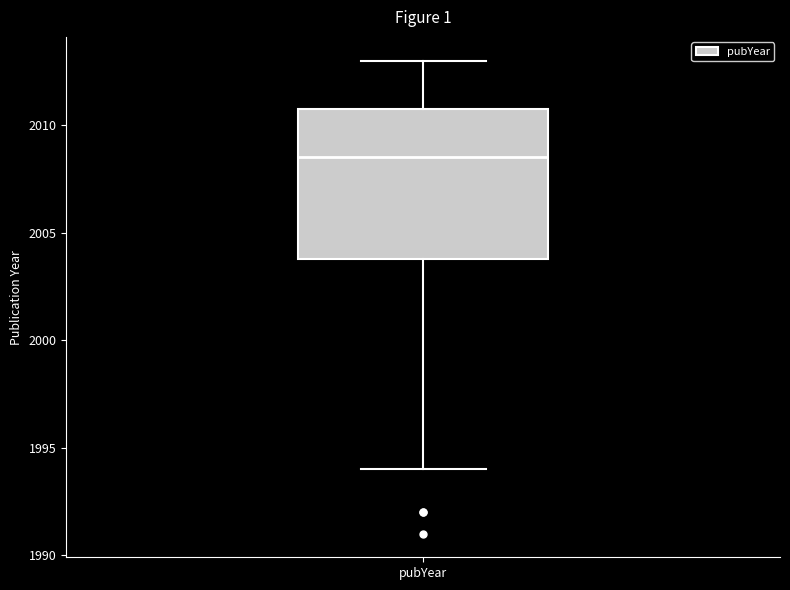

Read this box plot against the y-axis: the position of the median line, the range covered by the box, and the ends of both whiskers. The values are not printed on the chart, so give them approximately, as read against the axis.

median 2008.5, box 2004.0 to 2011.0, whiskers 1994.0 to 2013.0